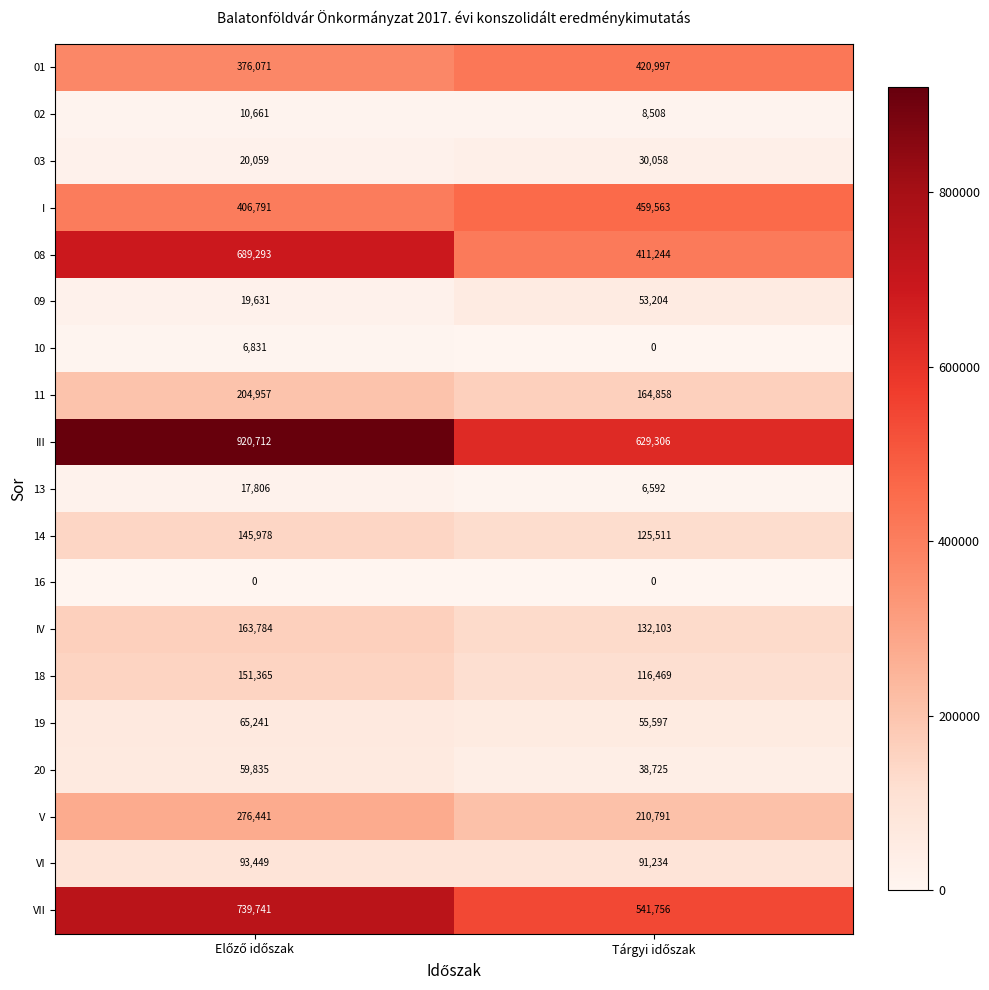

Which series has the widest spread of values?

III